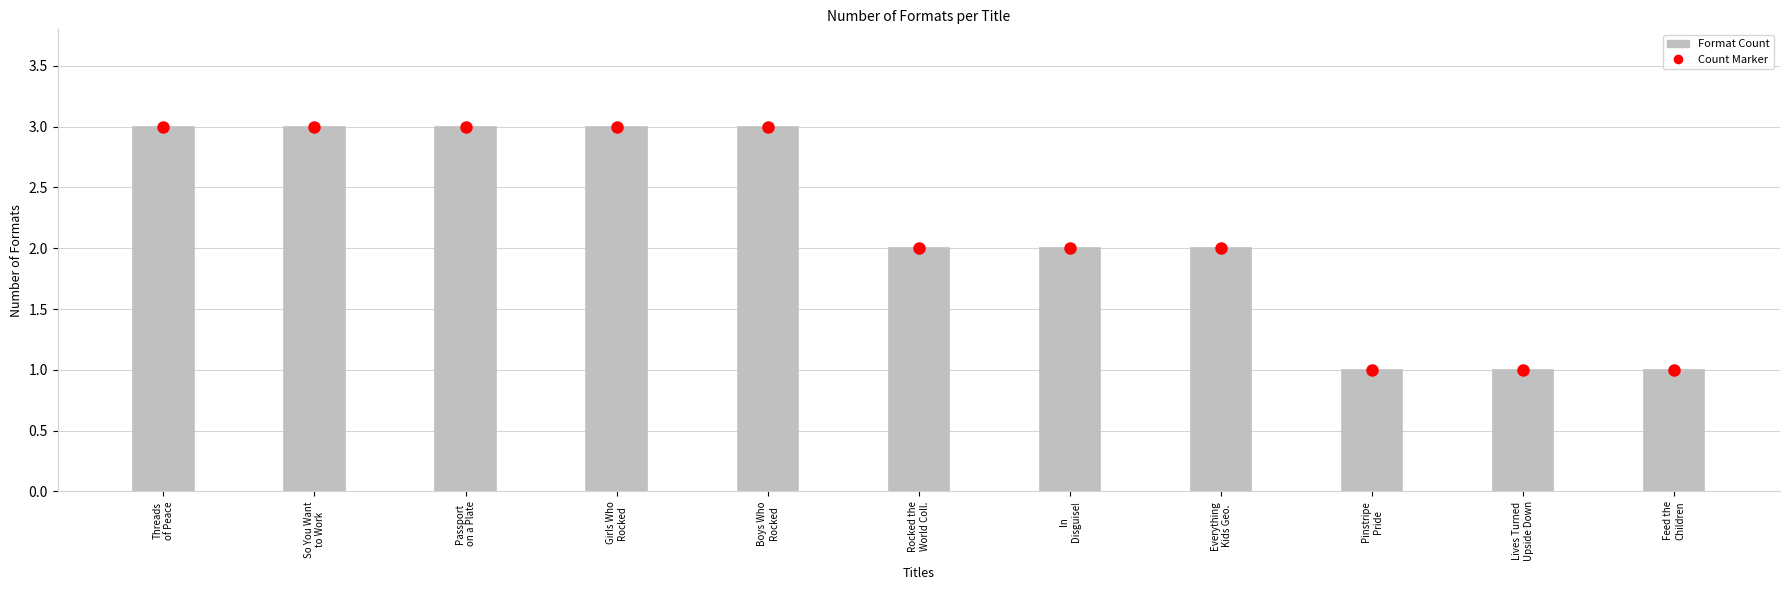

Is it true that the value at Pinstripe Pride is 1?

True